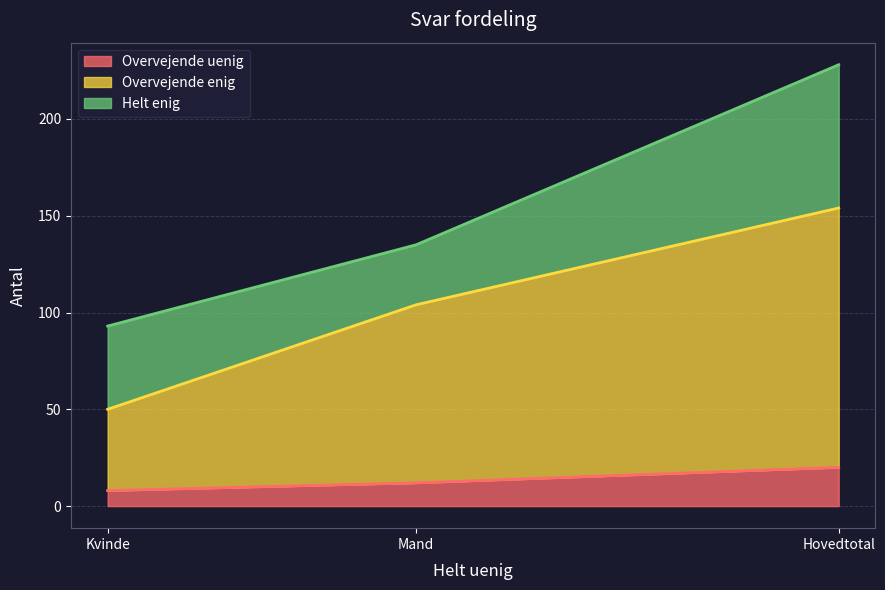

Which category has the highest value in the Overvejende uenig series?

Hovedtotal